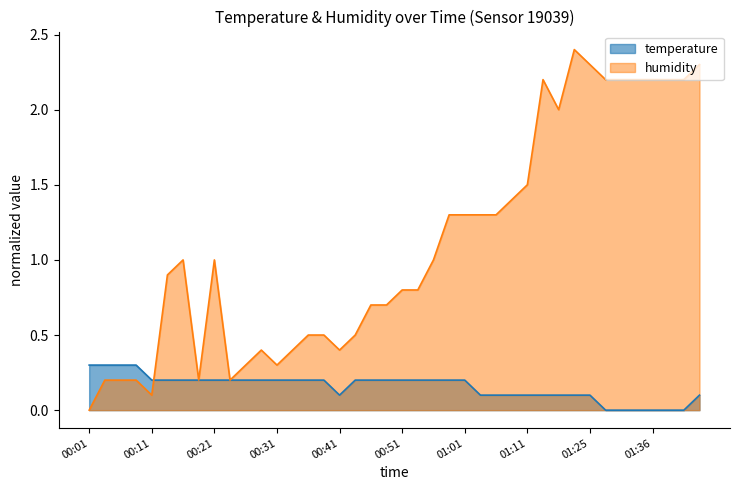

The value of humidity at 01:03 is 1.3. True or false?

True